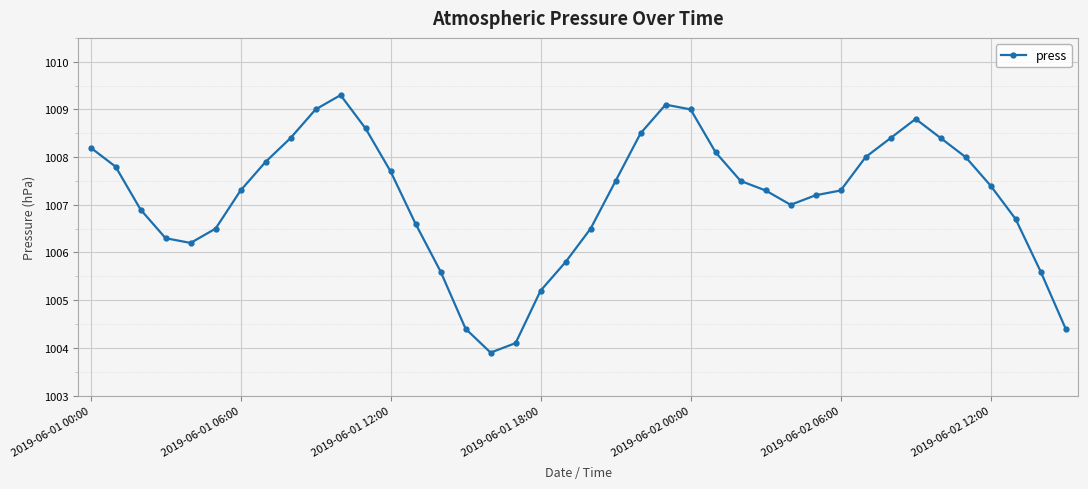

What is the value of the 4th point from the left?

1006.3